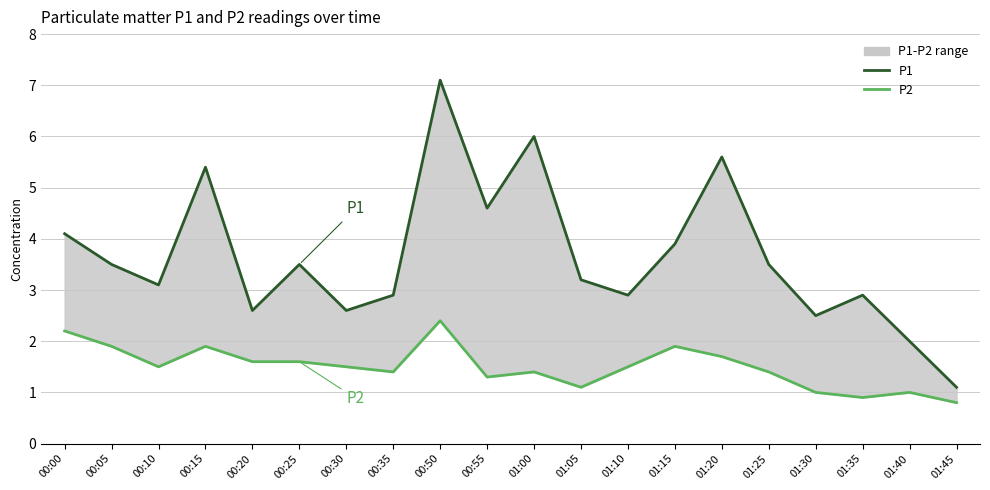

What is the difference between the second highest and minimum values in the P1 series?

4.9